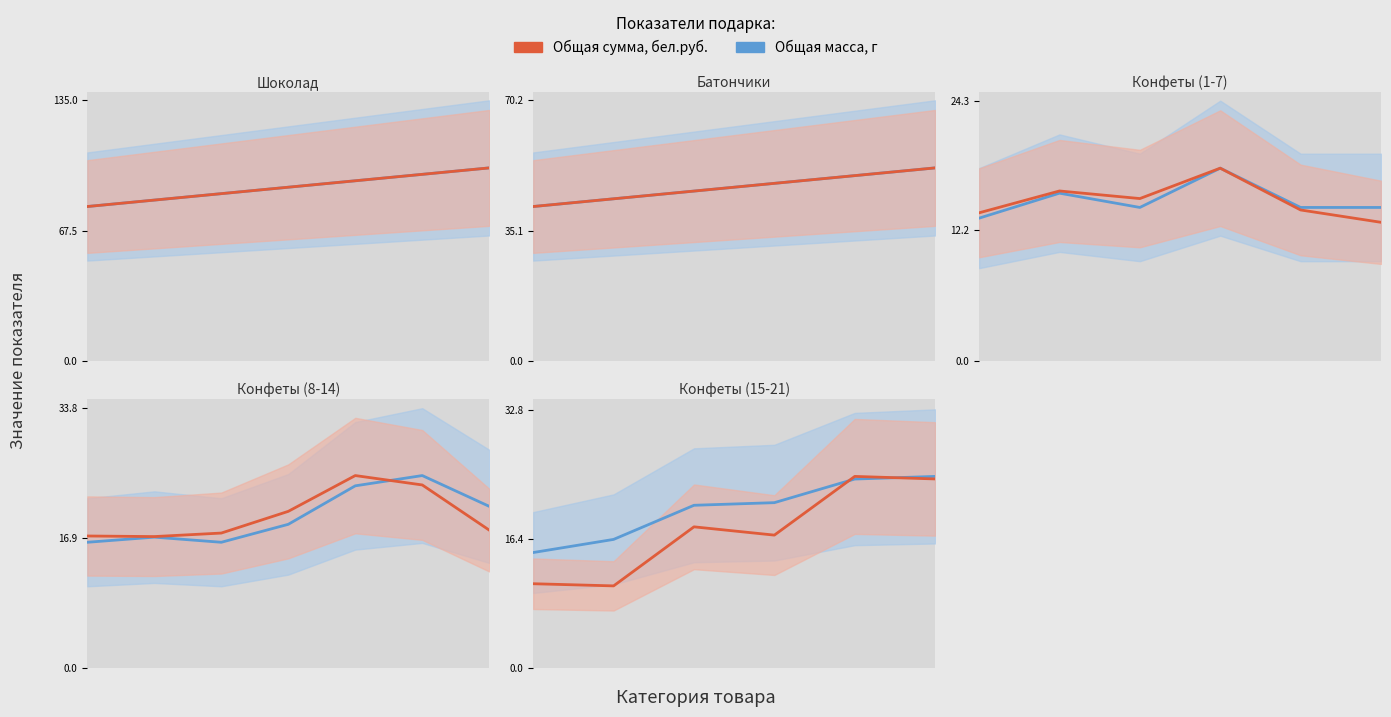

What is the difference between the second highest and minimum values in the Общая сумма (масштаб) series?

13.6